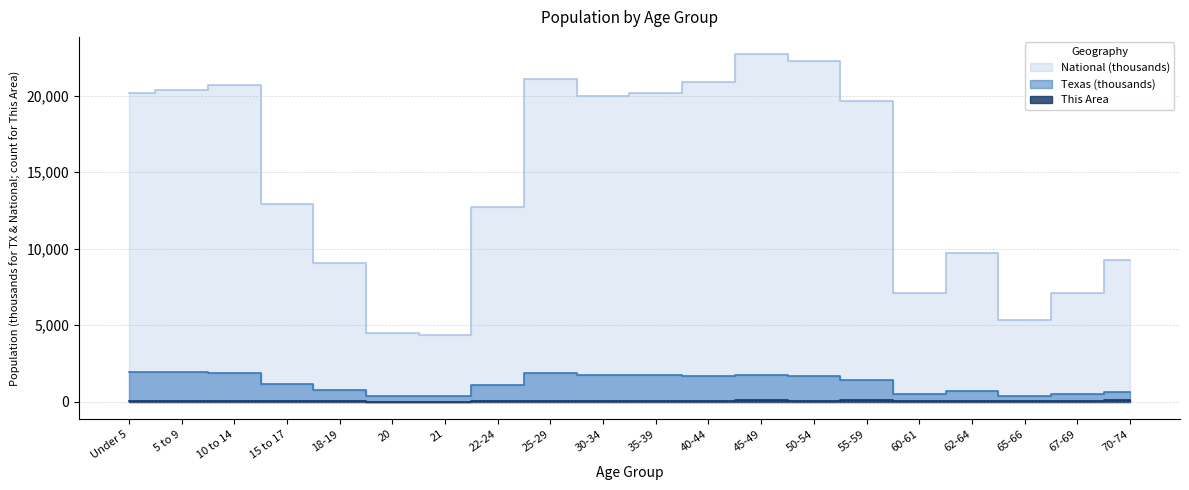

Is it true that National equals 9086.1 at 18-19?

True